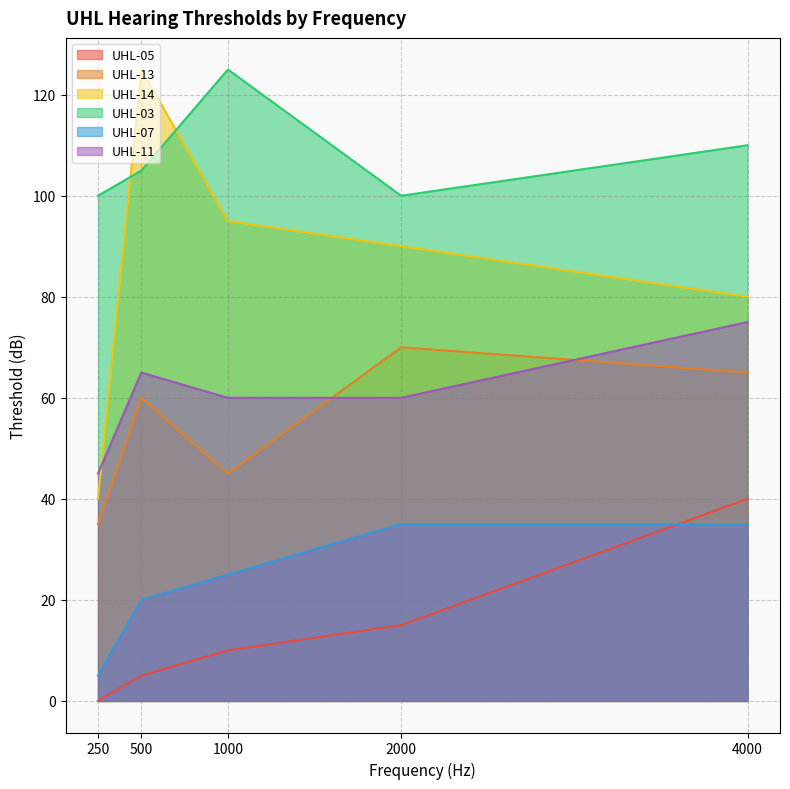

Does the chart have visible grid lines?

Yes